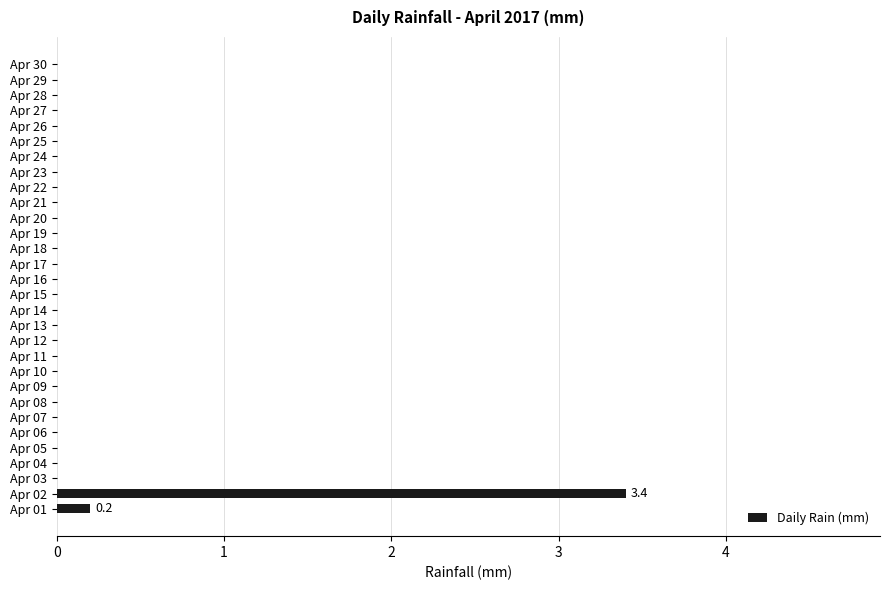

What is the sum of all values?

3.6